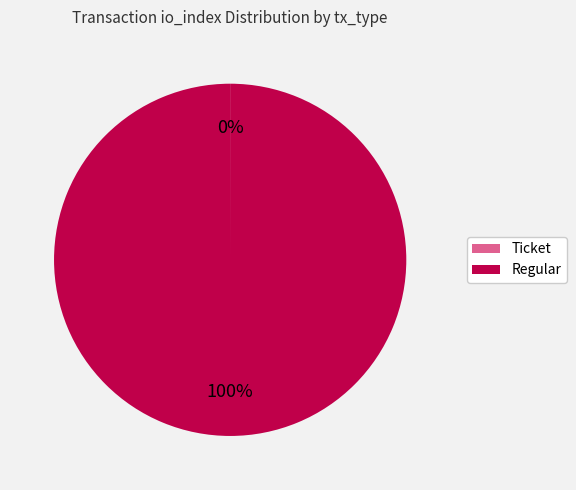

To the nearest percent, what is the difference between the largest and smallest slice percentages?

100%